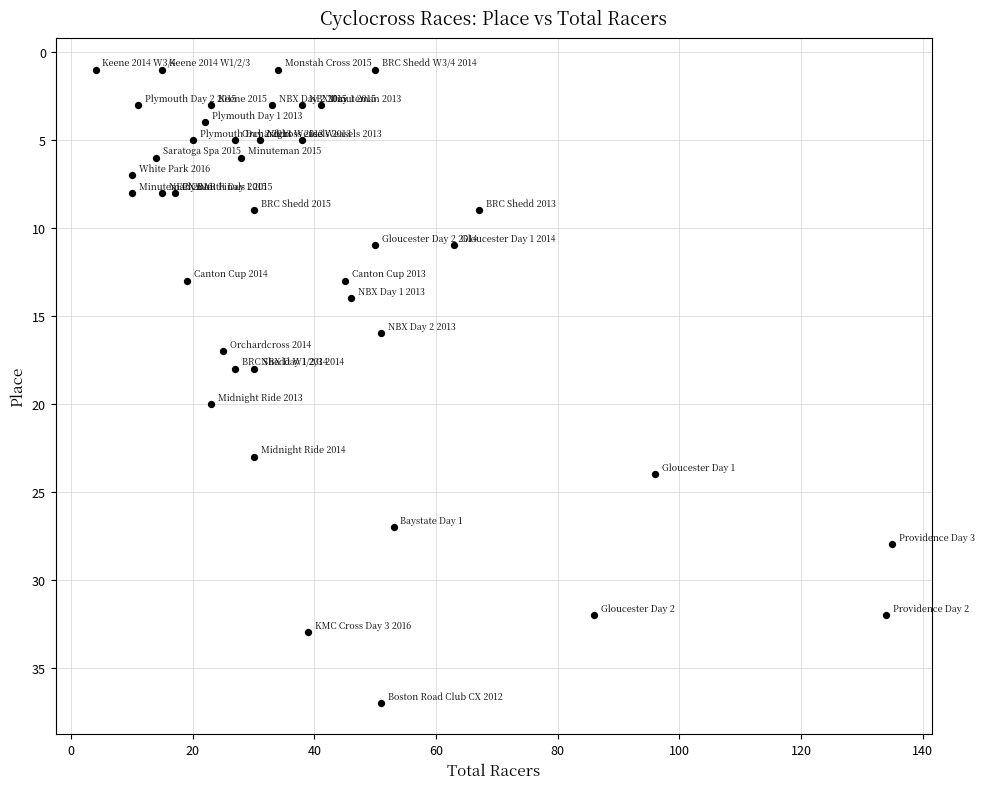

What is the range of Y values (max minus min)?

36